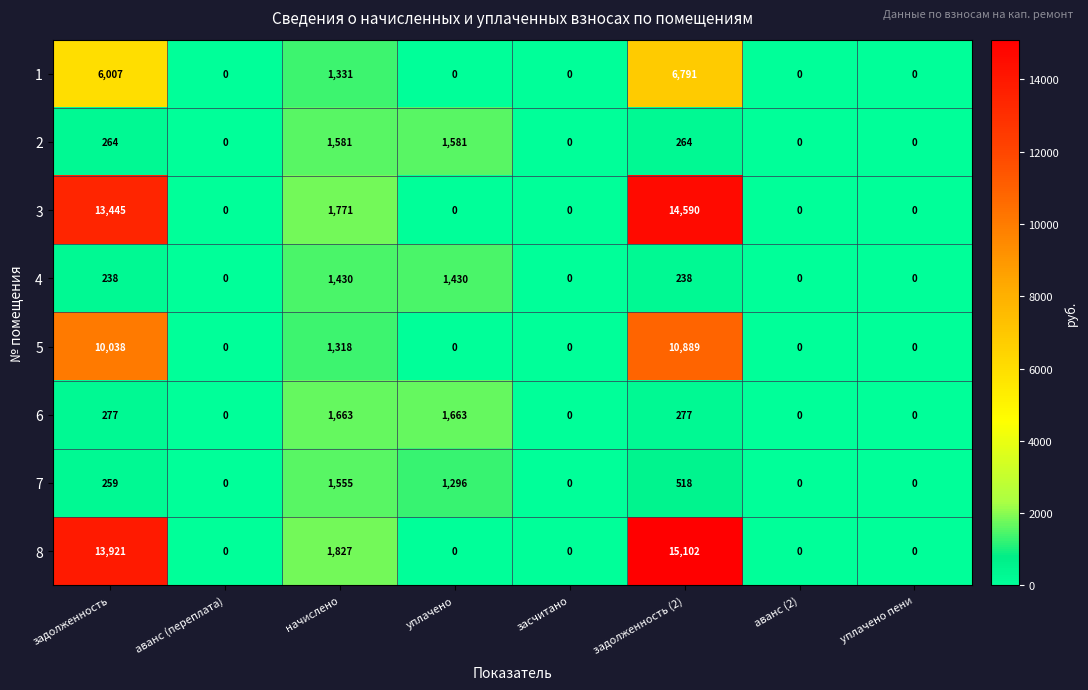

What is the sum of all 6 values?

3880